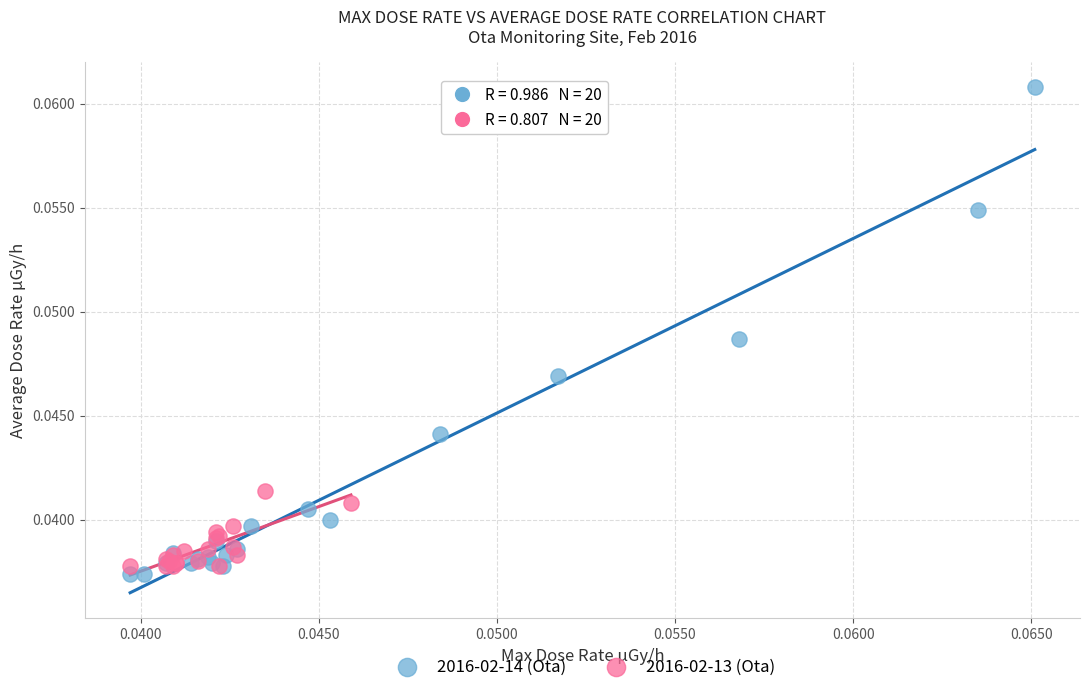

Which series has the largest Y range (max minus min)?

2016-02-14 (Ota)